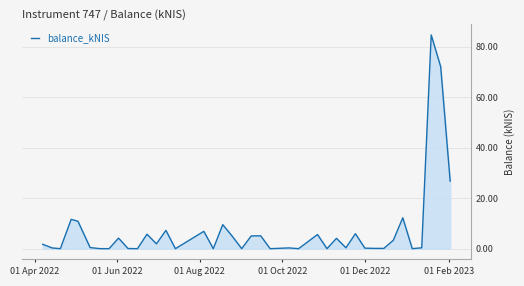

What is the greatest value displayed?

84.7